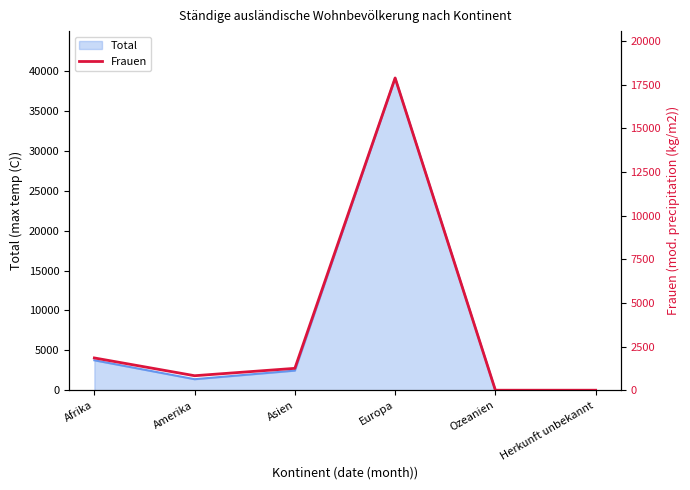

Reading left to right, what are all the values shown in this chart?

Afrika=1859	Amerika=842	Asien=1264	Europa=17879	Ozeanien=13	Herkunft unbekannt=13